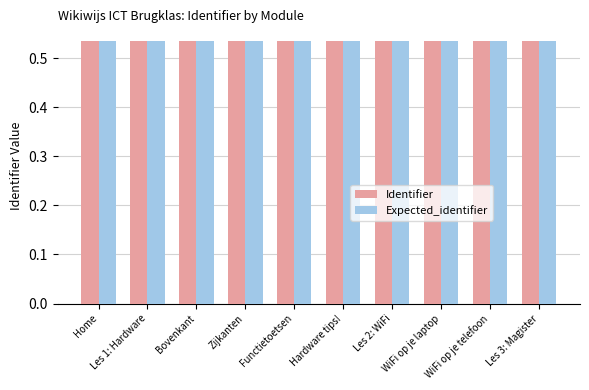

How many bars are there in total?

20